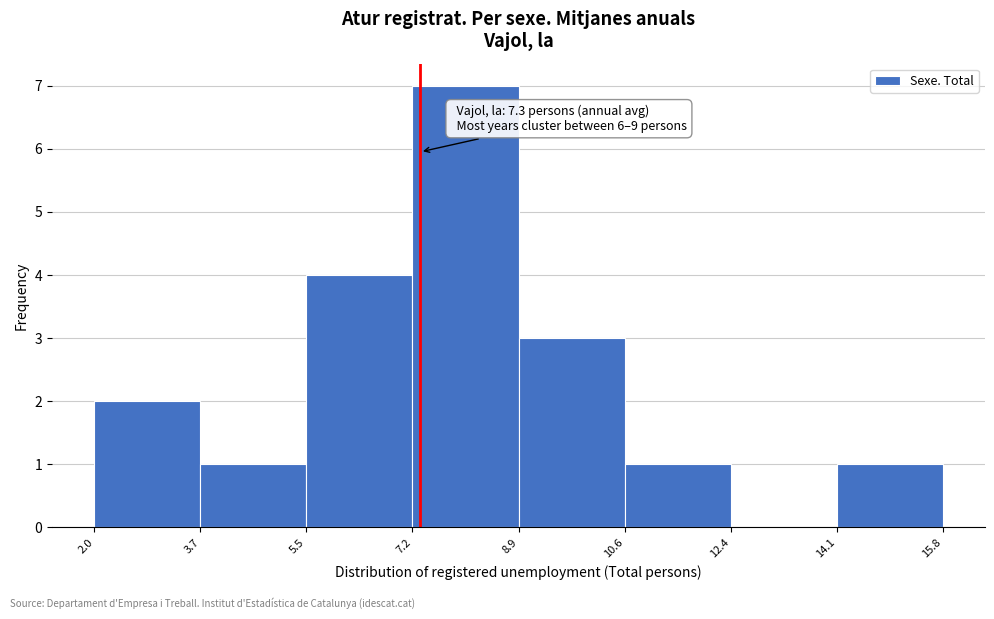

Over which range of the x-axis is the bar tallest?

7.2 to 8.9